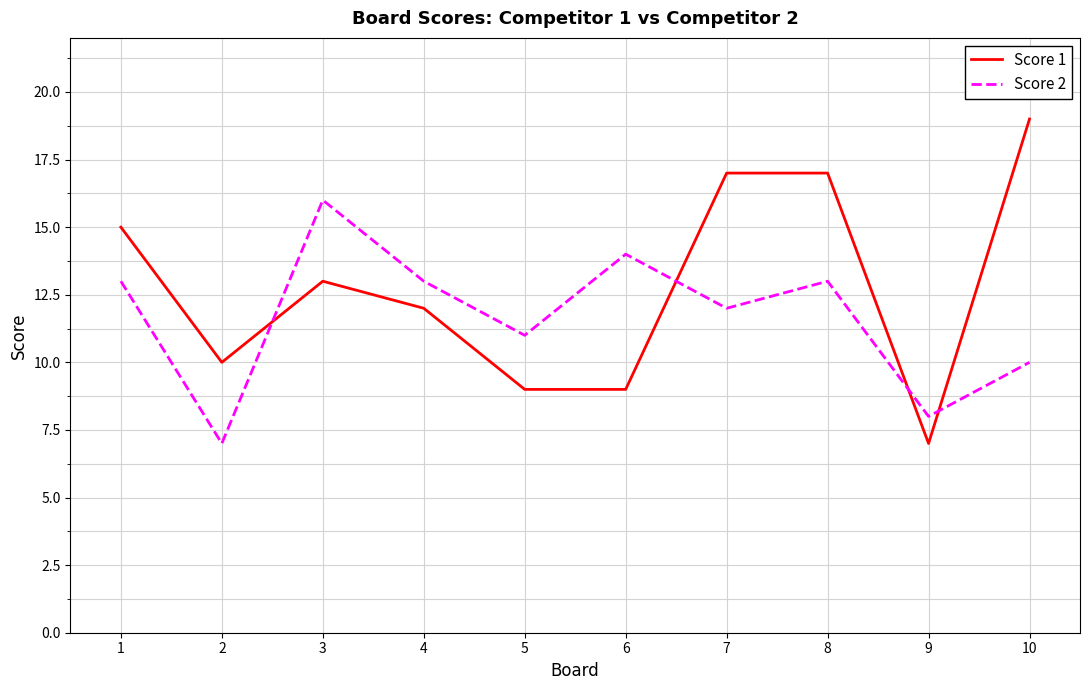

What is the maximum value for Score 1?

19